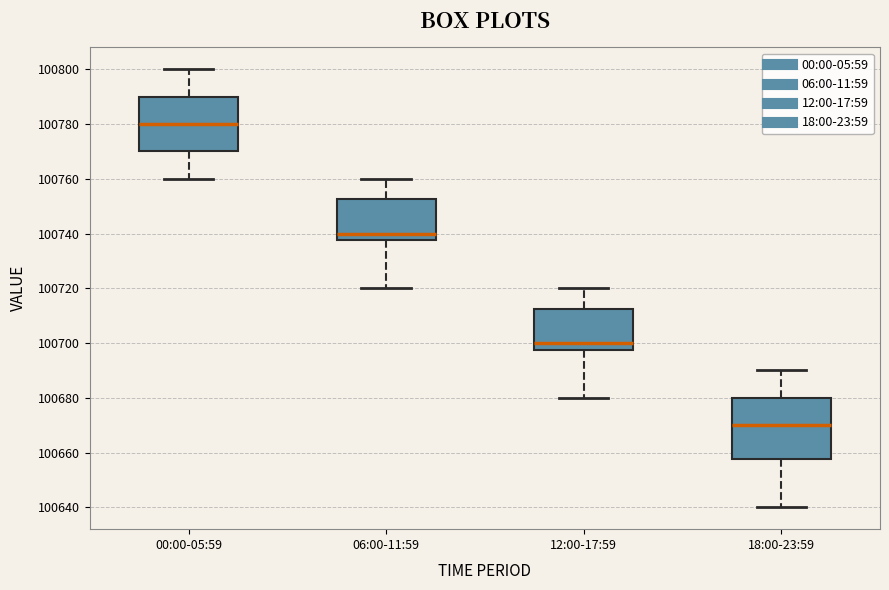

Reading left to right, read every box against the y-axis: the position of its median line, the range the box covers, and the ends of its whiskers. The values are not printed on the chart, so give them approximately, as read against the axis.

00:00-05:59: median 100780, box 100770 to 100790, whiskers 100760 to 100800
06:00-11:59: median 100740, box 100738 to 100752, whiskers 100720 to 100760
12:00-17:59: median 100700, box 100698 to 100712, whiskers 100680 to 100720
18:00-23:59: median 100670, box 100658 to 100680, whiskers 100640 to 100690